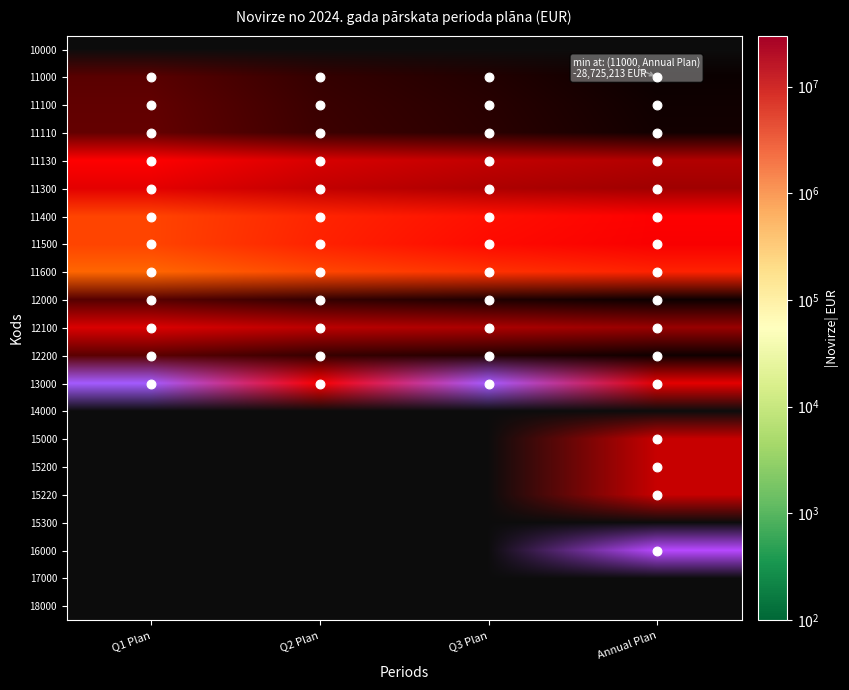

Reading left to right, extract all data points from this chart.

10000: 0=0	1=0	2=0	3=0
11000: 0=-6591721	1=-13261987	2=-19216895	3=-28725213
11100: 0=-5894434	1=-11936936	2=-17264921	3=-26160819
11110: 0=-5588457	1=-11314872	2=-16318478	3=-24897435
11130: 0=-305977	1=-622064	2=-946443	3=-1263384
11300: 0=-487985	1=-932419	2=-1360645	3=-1772777
11400: 0=-83084	1=-150036	2=-224335	3=-306982
11500: 0=-81966	1=-161485	2=-248652	3=-323420
11600: 0=-44252	1=-81111	2=-118342	3=-161215
12000: 0=-6922500	1=-13586605	2=-19558001	3=-28231310
12100: 0=-585863	1=-1081483	2=-1484196	3=-2036458
12200: 0=-6336637	1=-12505122	2=-18073805	3=-26194852
13000: 0=330779	1=-324618	2=341106	3=-493903
14000: 0=0	1=0	2=0	3=0
15000: 0=0	1=0	2=0	3=-827634
15200: 0=0	1=0	2=0	3=-827634
15220: 0=0	1=0	2=0	3=-827634
15300: 0=0	1=0	2=0	3=0
16000: 0=0	1=0	2=0	3=827634
17000: 0=0	1=0	2=0	3=0
18000: 0=0	1=0	2=0	3=0